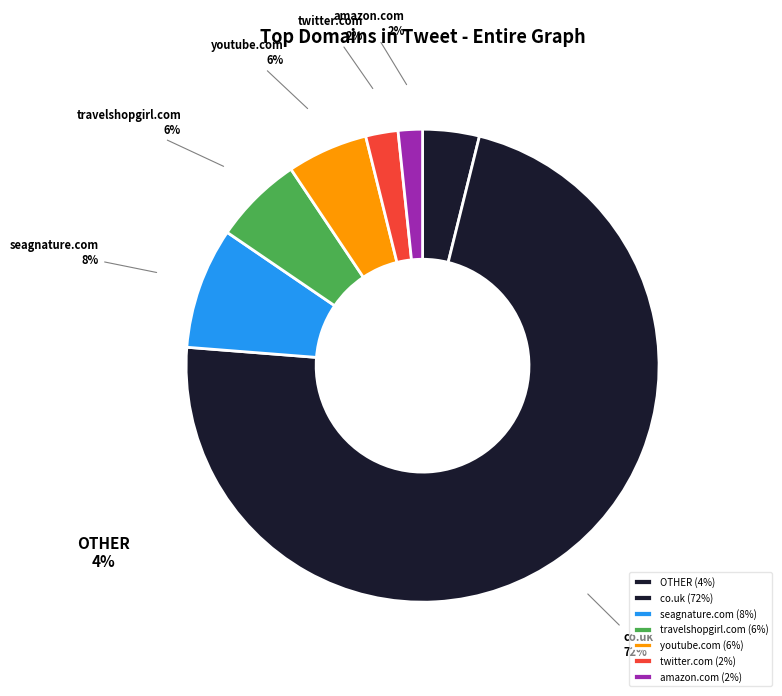

Which category has the biggest portion of the pie?

co.uk